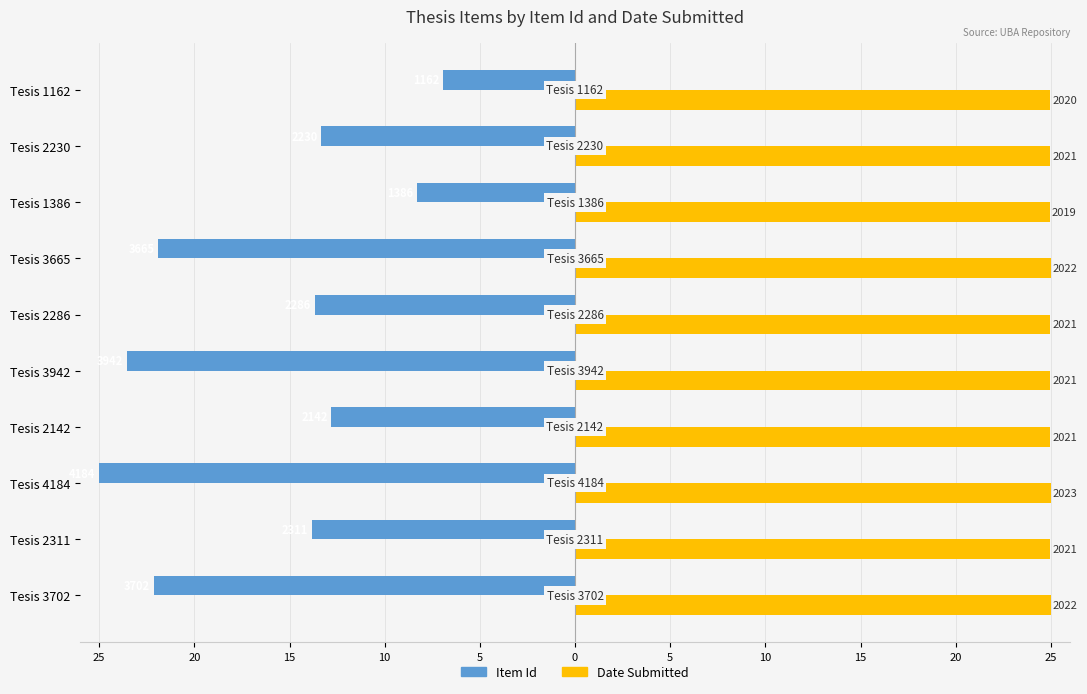

What are all the series names shown in the legend?

Item Id, Date Submitted